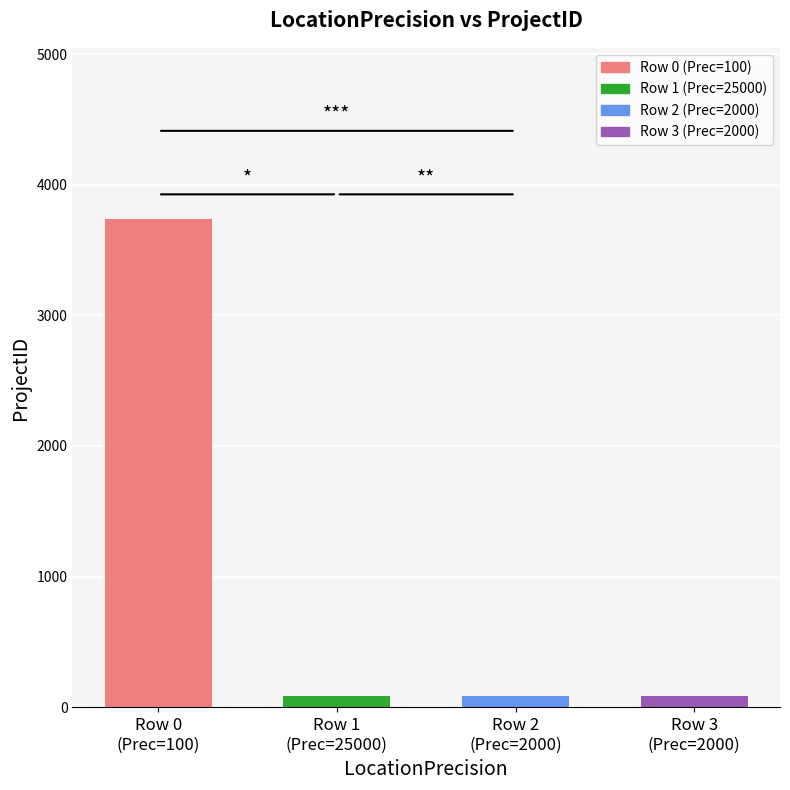

Which has a higher value, Row 1
(Prec=25000) or Row 0
(Prec=100)?

Row 0
(Prec=100)